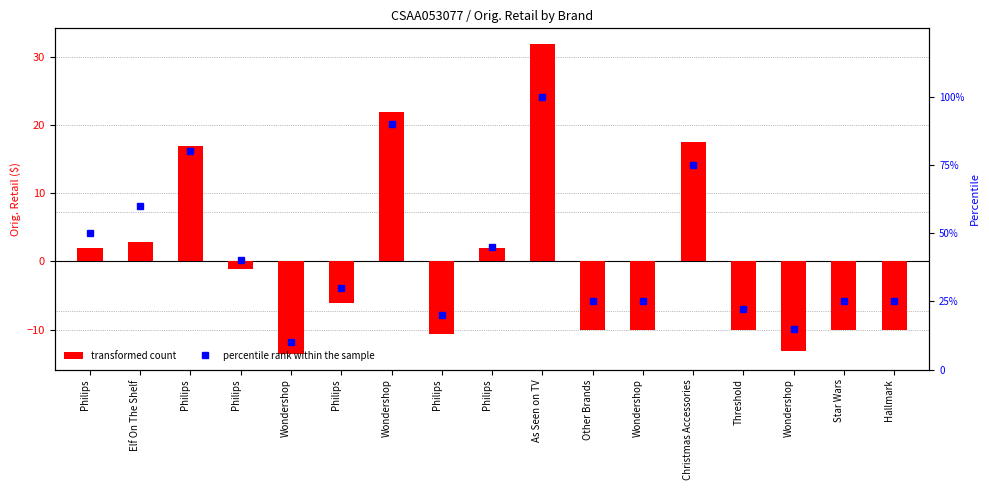

At which category is the sum across all series the highest?

As Seen on TV